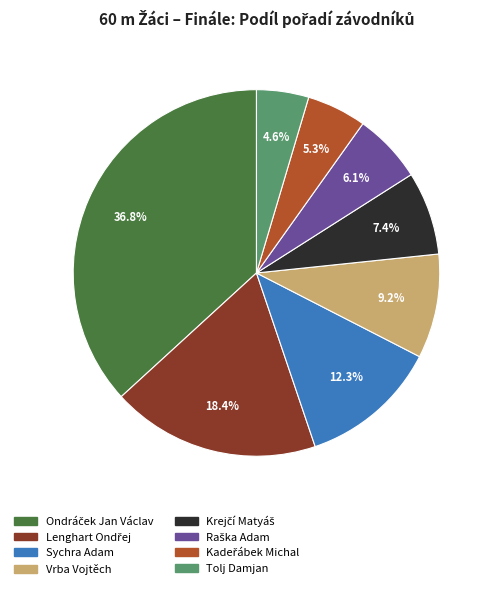

To the nearest percent, what is the difference between the largest and smallest slice percentages?

32%